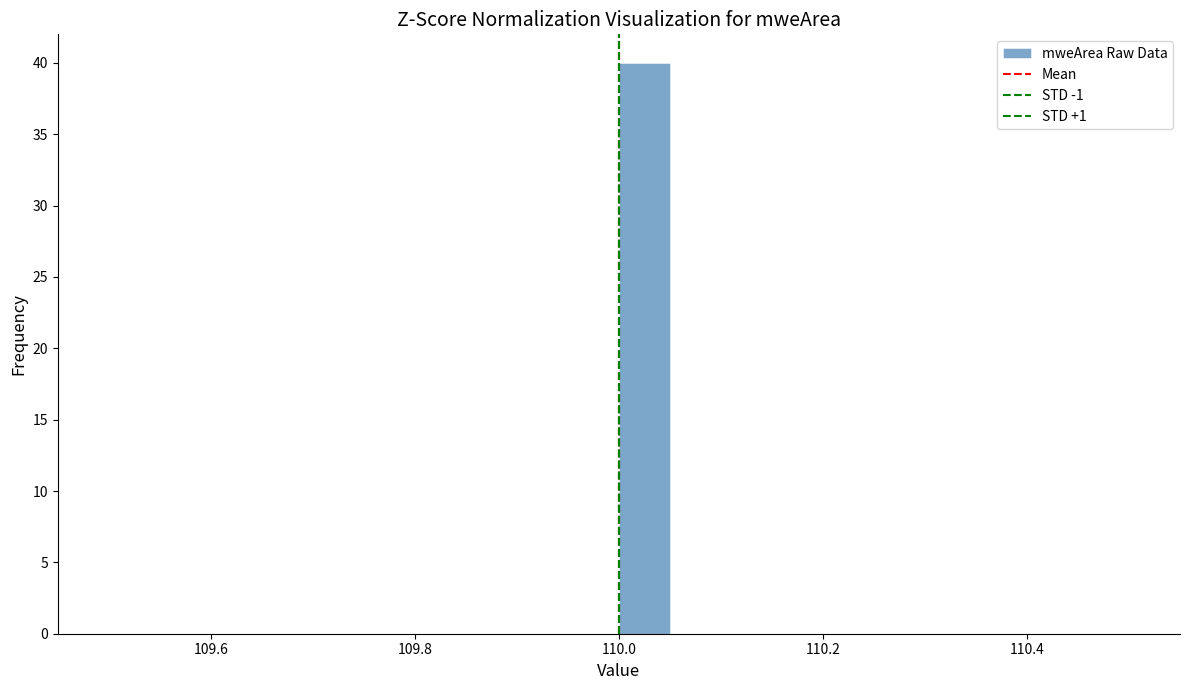

Around what value on the x-axis is the tallest bar? Give the approximate position of its centre, as read against the axis.

110.02